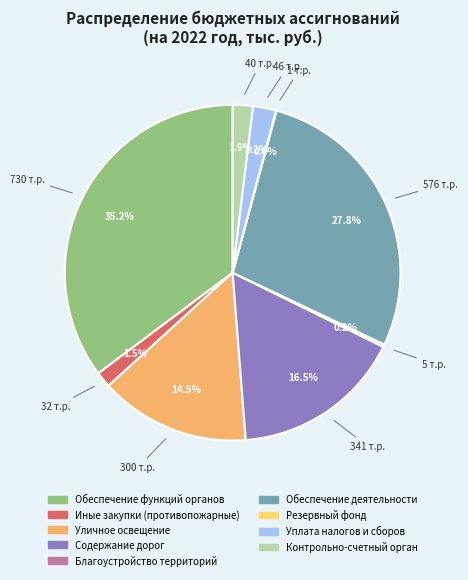

Does any single category account for the majority?

No